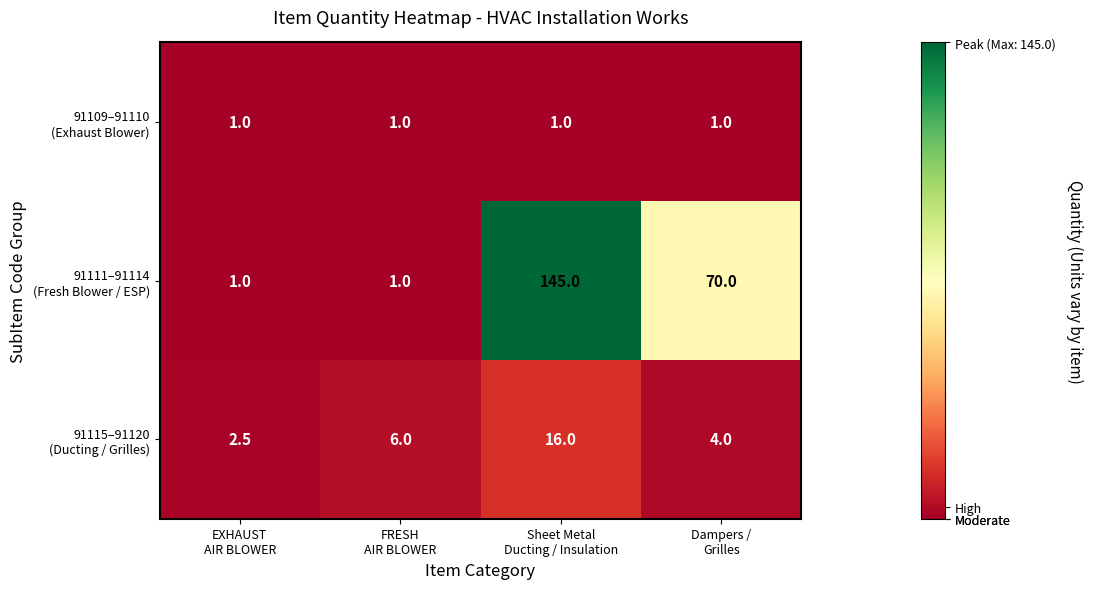

What is the smallest value displayed?

1.0